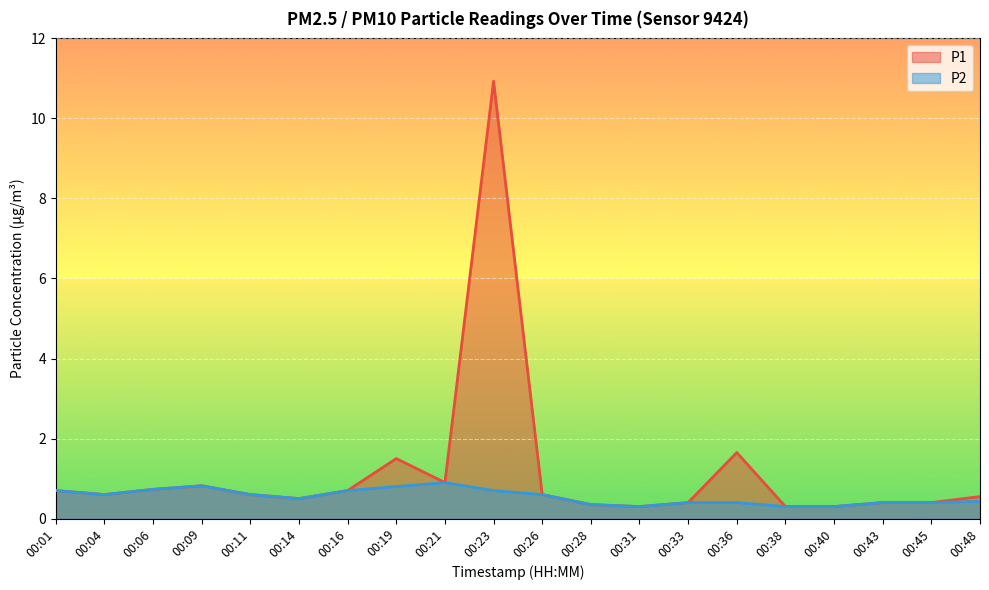

Reading left to right, what are all the values shown in this chart?

P1: 0.7	0.6	0.7	0.8	0.6	0.5	0.7	1.5	0.9	10.9	0.6	0.3	0.3	0.4	1.6	0.3	0.3	0.4	0.4	0.6
P2: 0.7	0.6	0.7	0.8	0.6	0.5	0.7	0.8	0.9	0.7	0.6	0.3	0.3	0.4	0.4	0.3	0.3	0.4	0.4	0.4